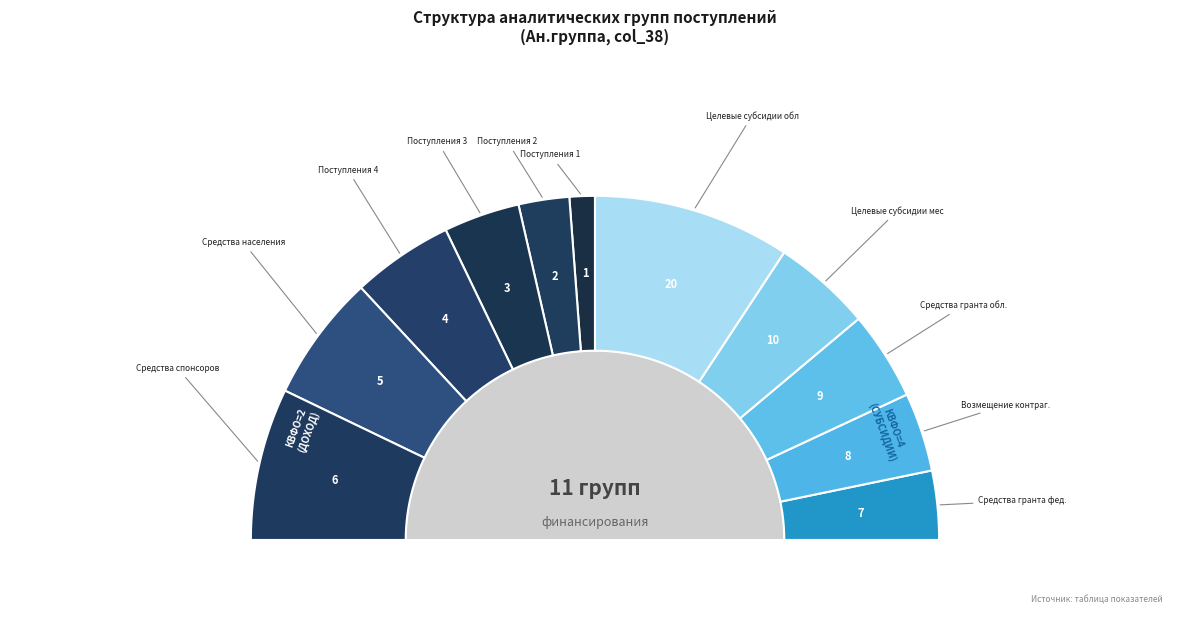

Combined, do 1 and 3 account for over 50%?

No